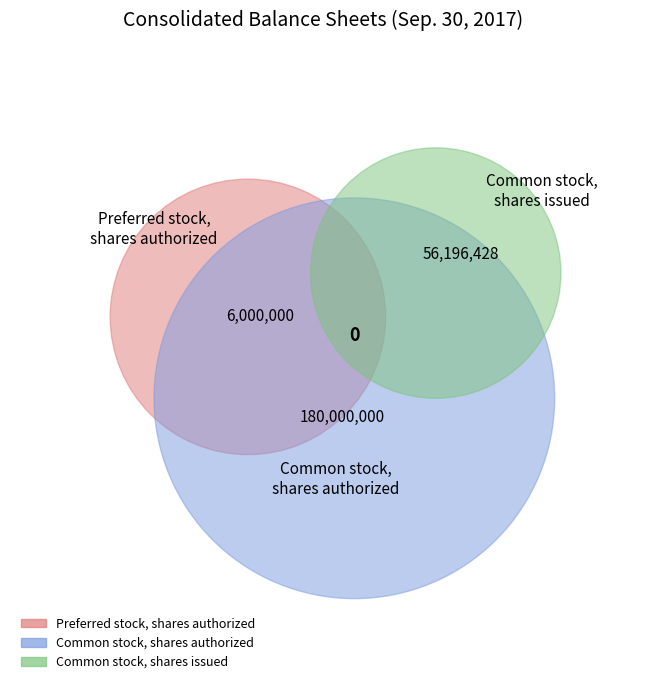

Is there a majority slice in this chart?

Yes